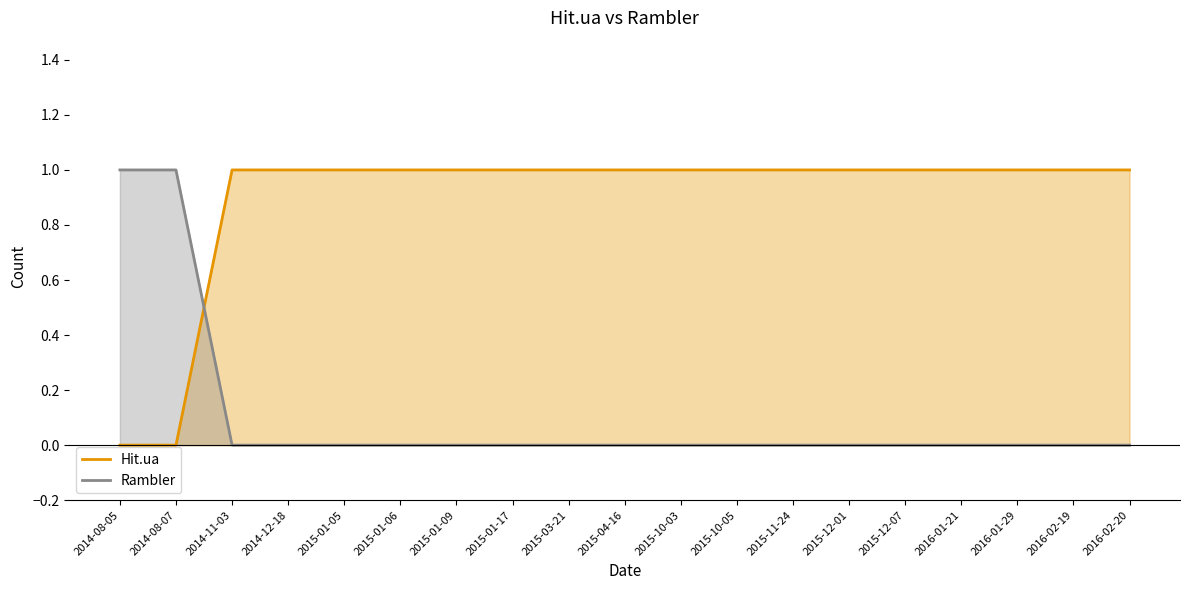

What is the sum of all Hit.ua values?

17